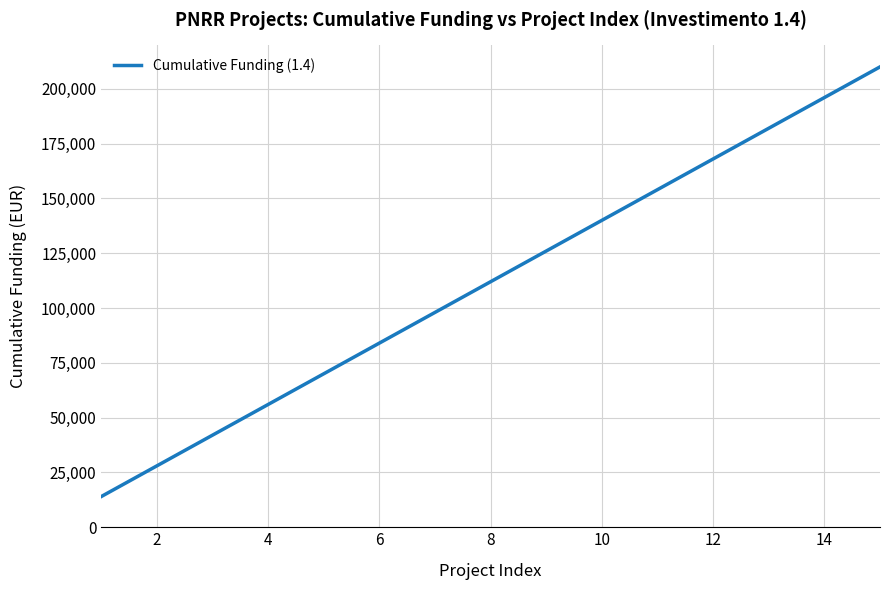

What is the minimum value shown in the chart?

14000